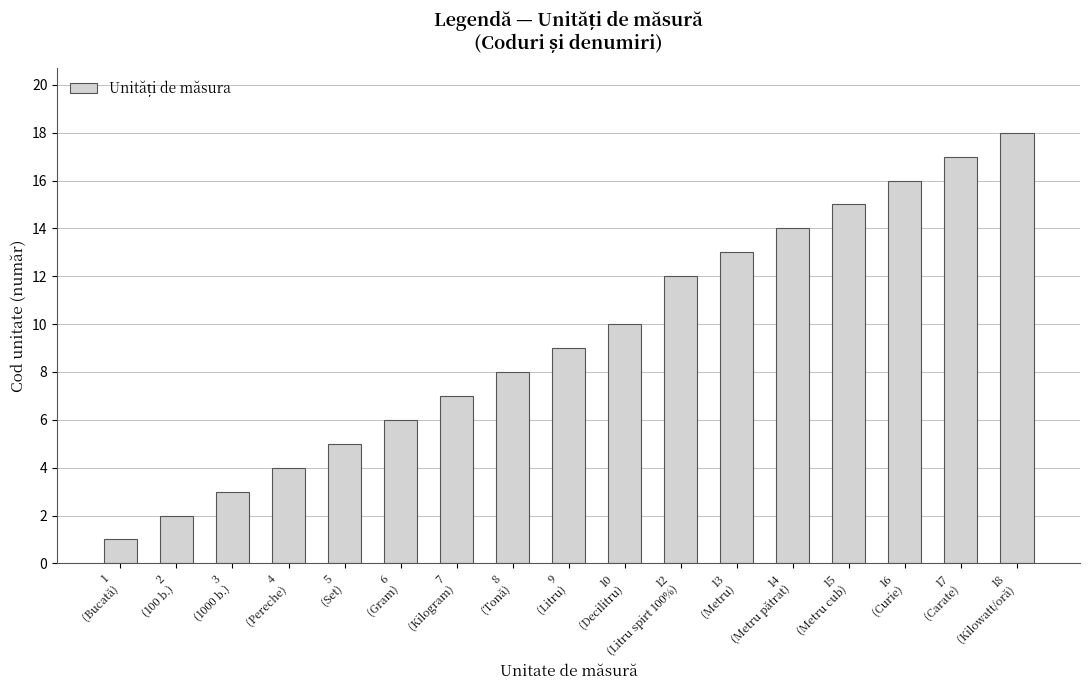

At which label is the value closest to 9?

9
(Litru)